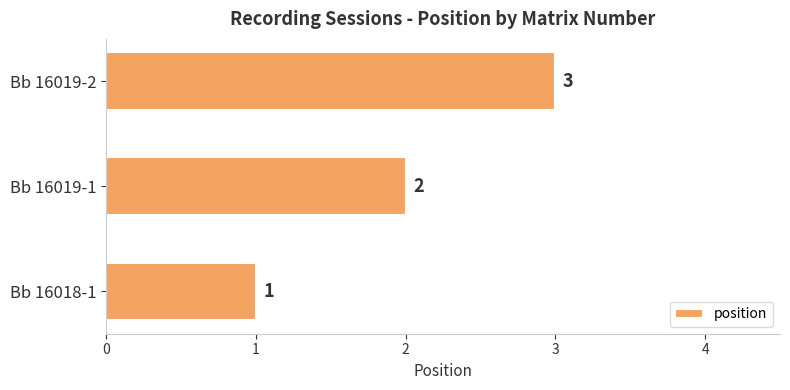

The chart shows a value of 4 at Bb 16019-2. True or false?

False